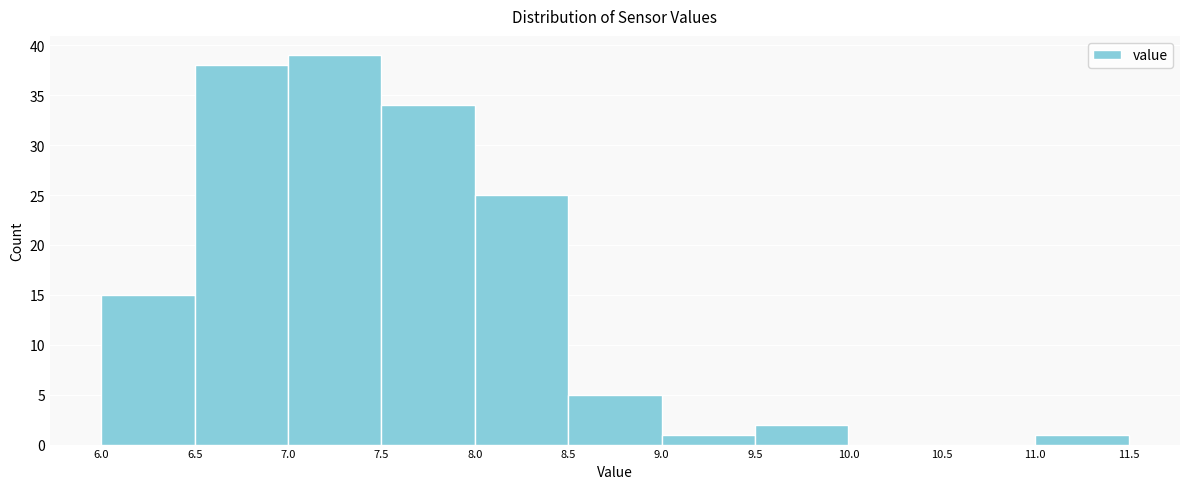

How tall is the bar that spans 7.5 to 8.0 on the x-axis? The values are not printed on the chart, so give them approximately, as read against the axis.

34